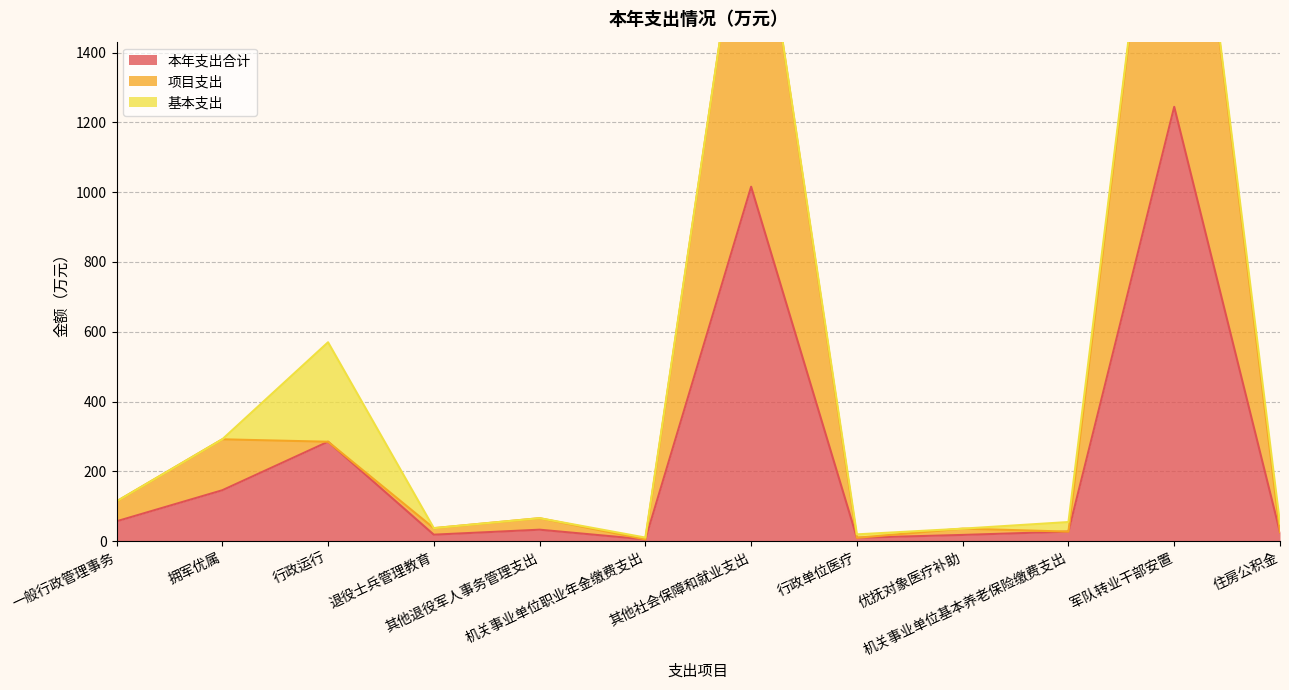

What is the average value of the 项目支出 series?

451.6